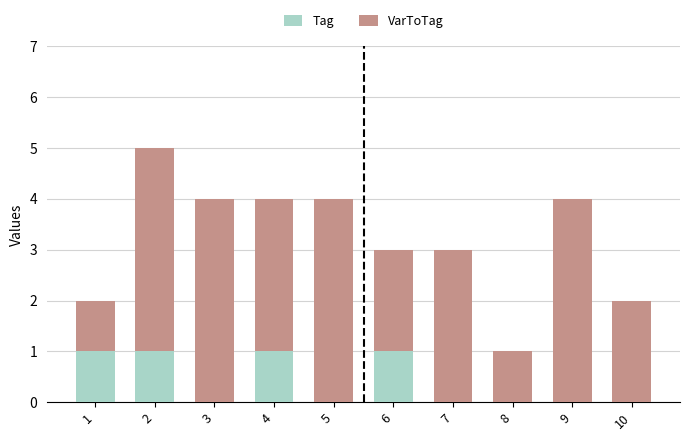

What is the total value across all series at 5?

4